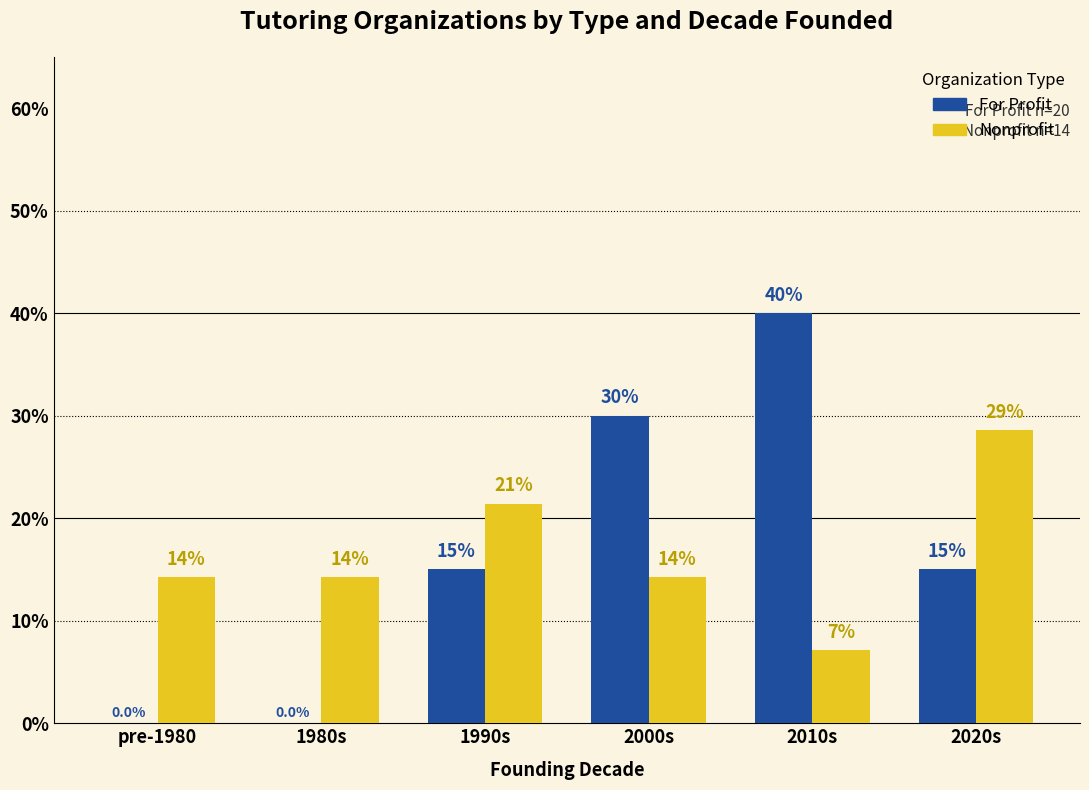

The value of Nonprofit at pre-1980 is 14.3. True or false?

True